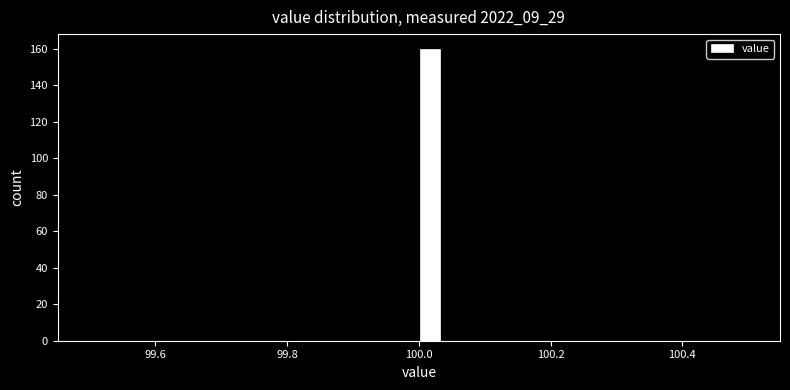

Read against the x-axis, roughly where is the centre of the tallest bar?

100.02